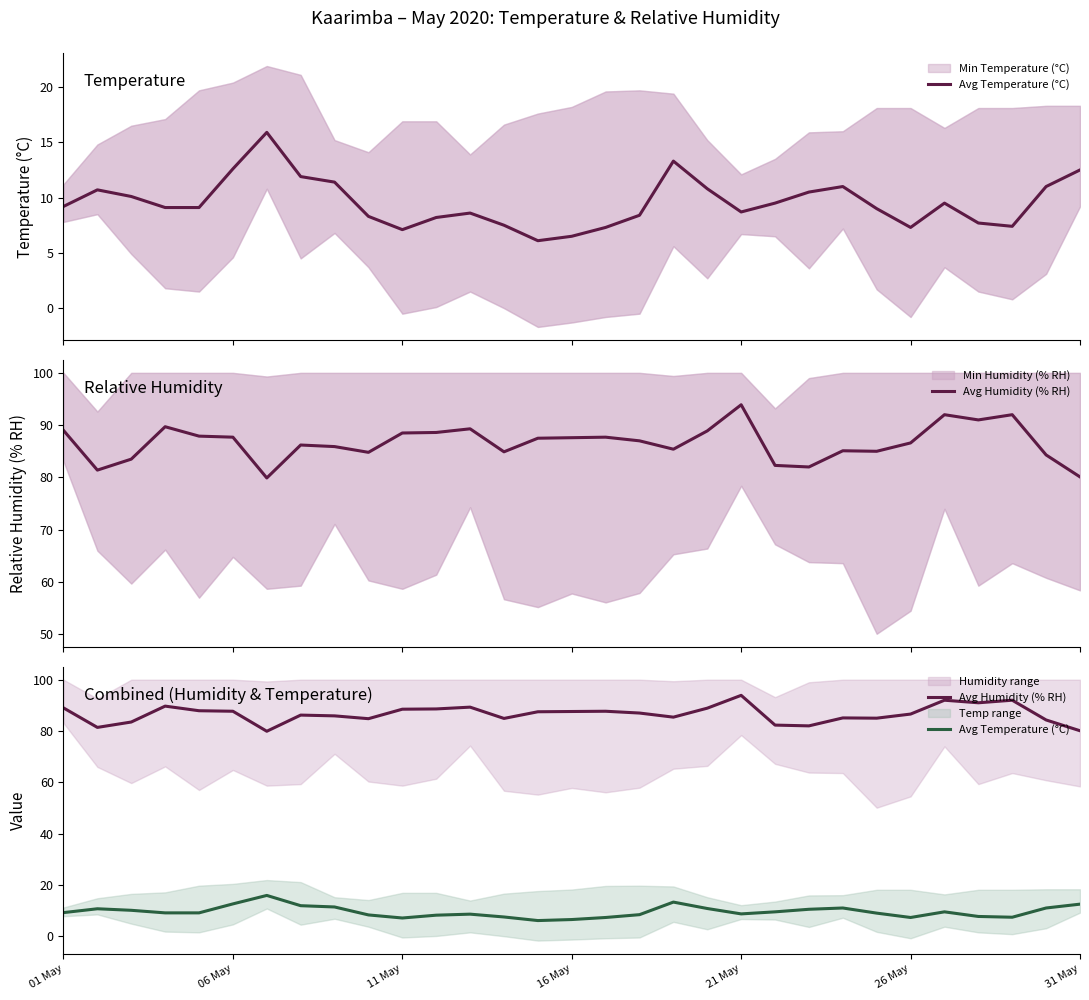

Is it true that Avg Humidity (% RH) equals 29.3 at 06 May?

False